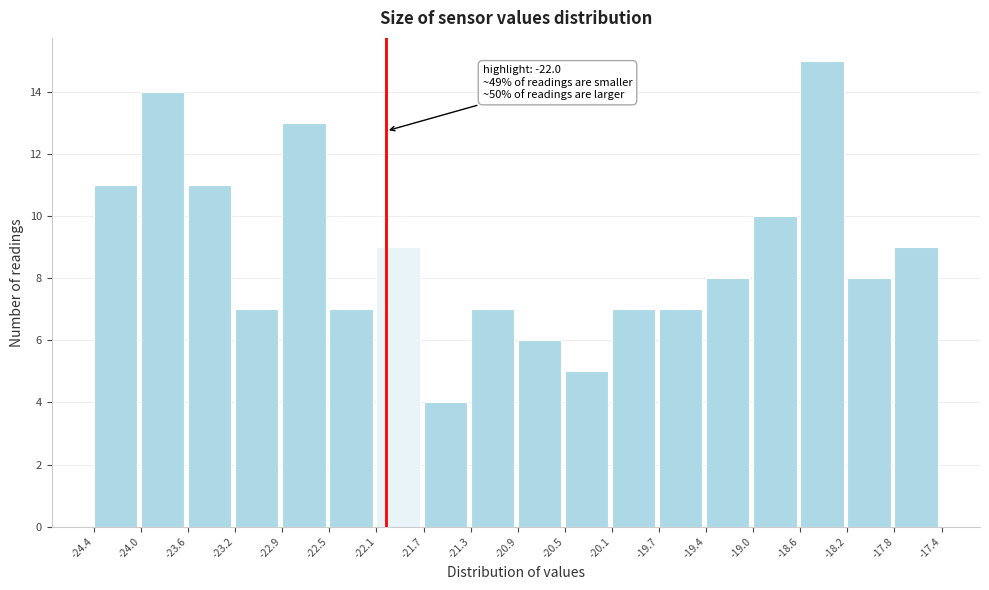

Which range on the x-axis has the tallest bar?

-18.6 to -18.2